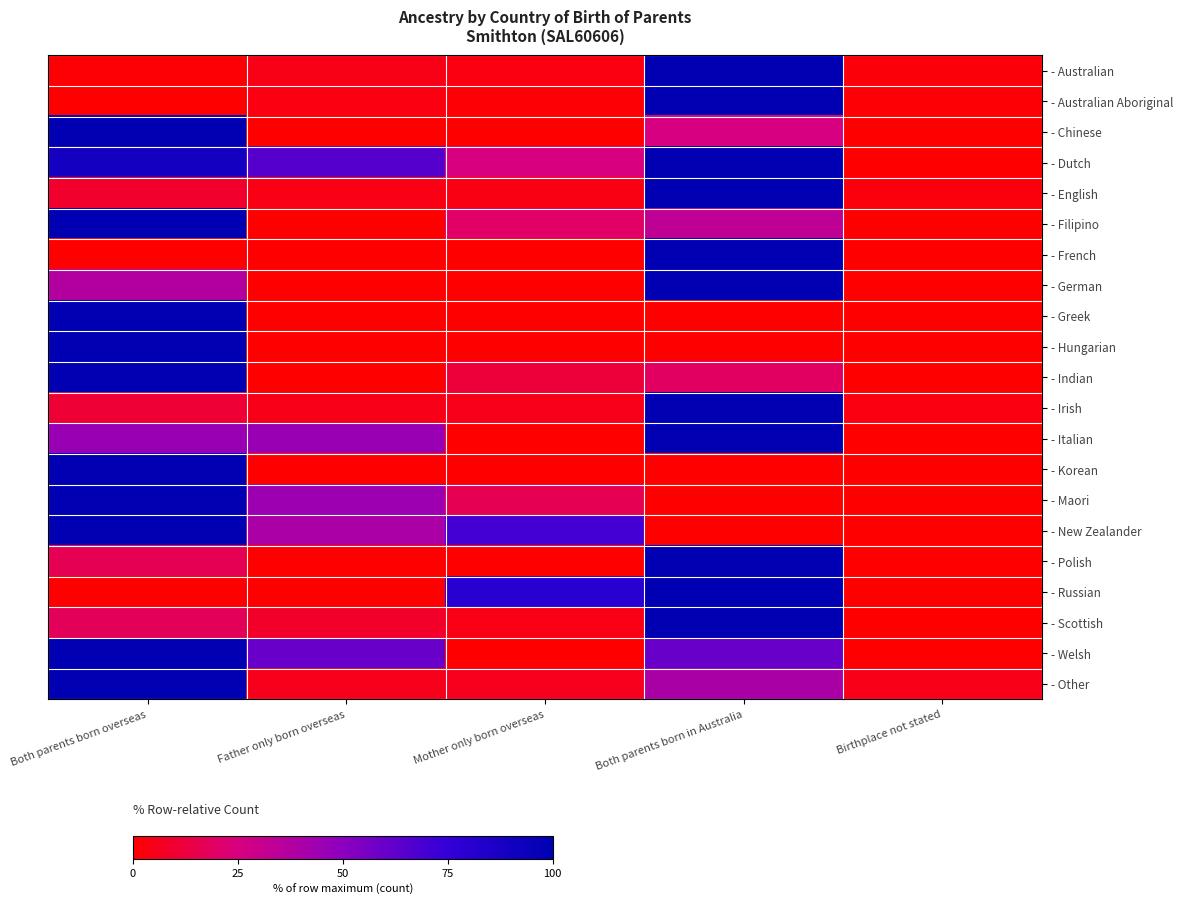

At which category is the sum across all series the highest?

Both parents born in Australia